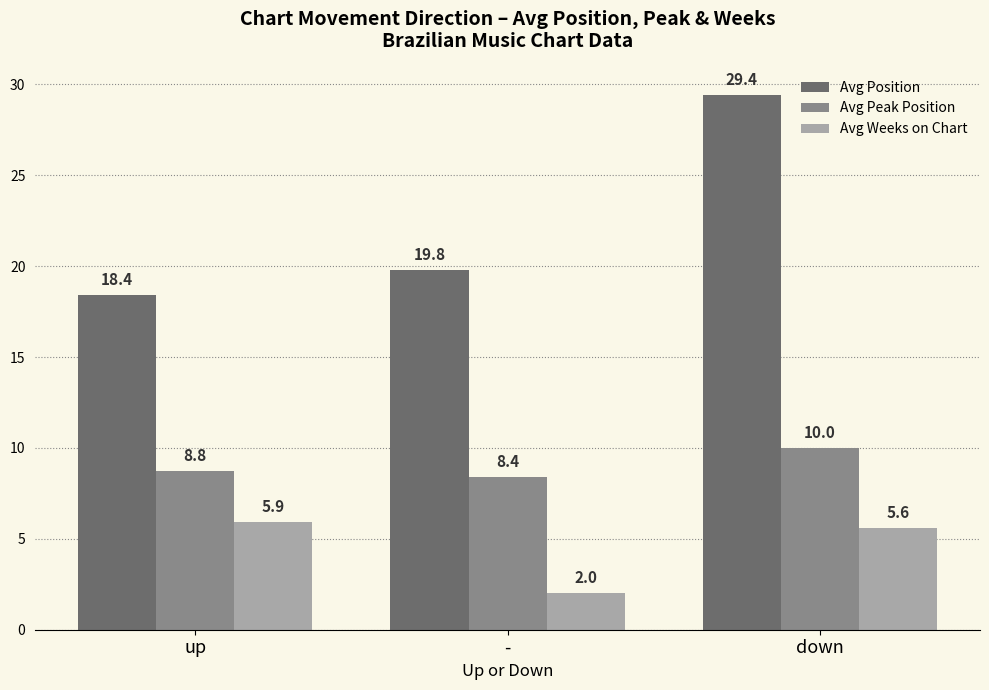

What is the sum of the Avg Peak Position values at down and up?

18.8